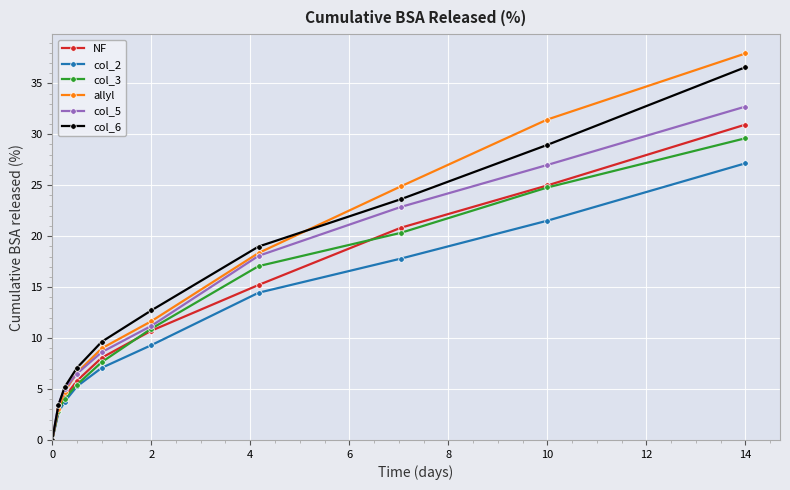

True or false: allyl has more than 2 interior local peaks.

False